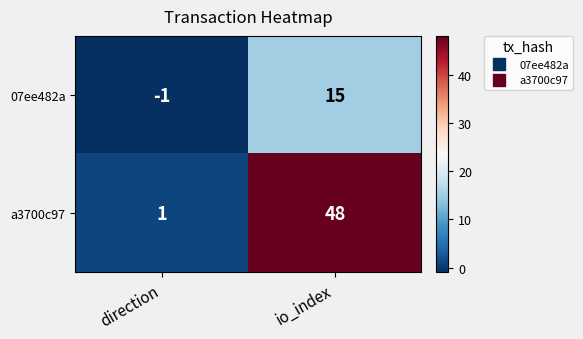

At io_index, list the series in order from smallest to largest.

07ee482a, a3700c97